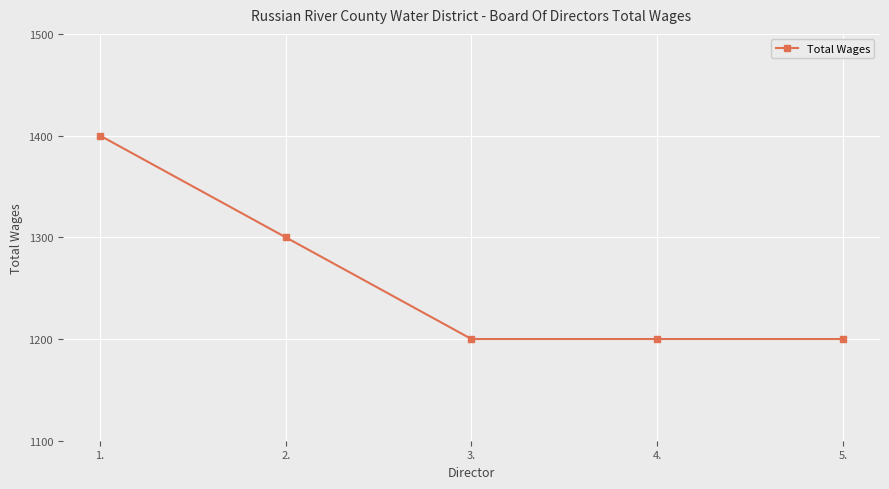

Count the number of categories in the chart.

5